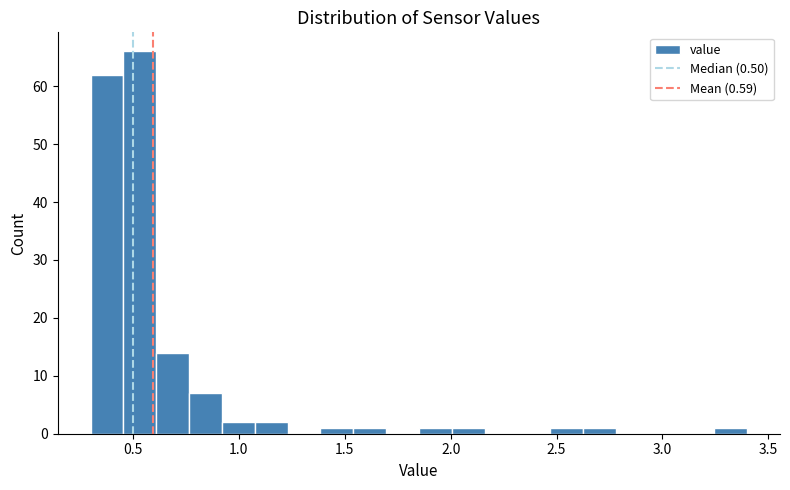

Around what value on the x-axis is the tallest bar? Give the approximate position of its centre, as read against the axis.

0.55